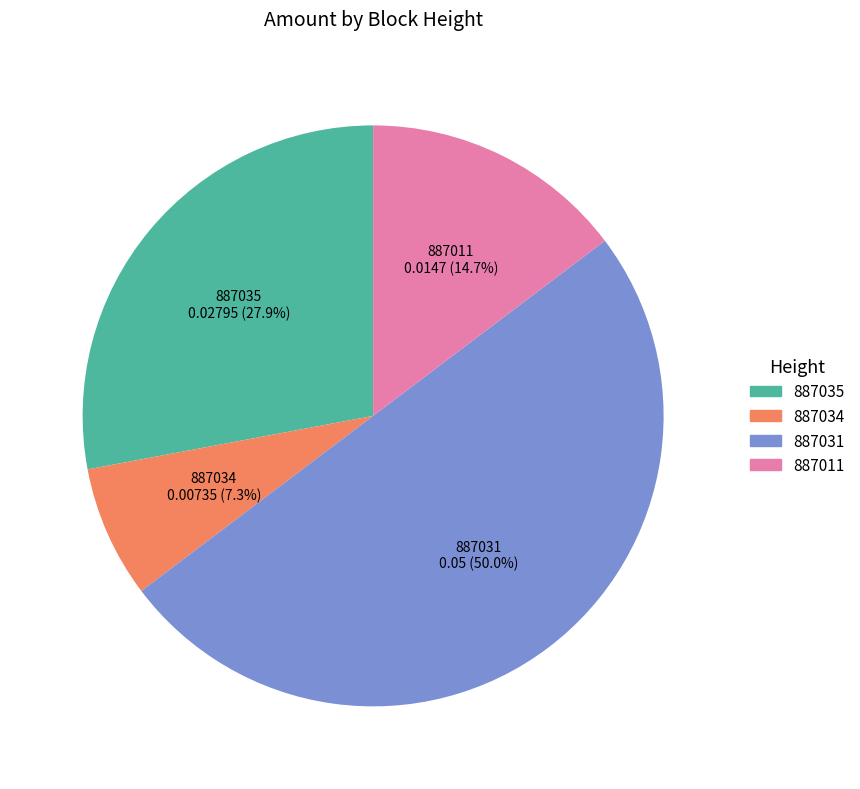

To the nearest percent, what percentage of the pie is 887031?

50%